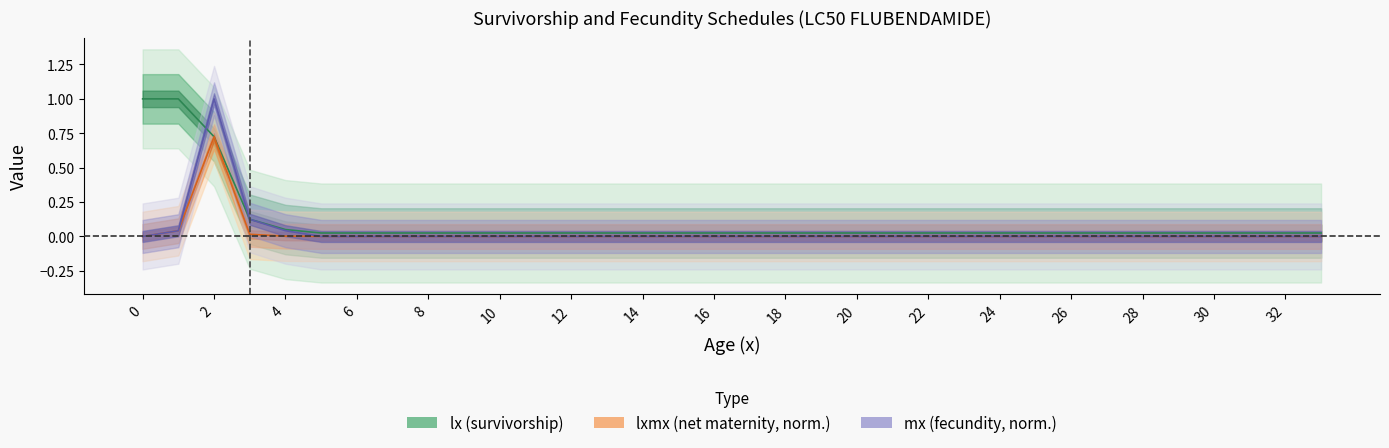

Reading left to right, extract all data points from this chart.

lxmx: 0=0.0	1=0.0	2=0.7	3=0.0	4=0.0	5=0.0	6=0.0	7=0.0	8=0.0	9=0.0	10=0.0	11=0.0	12=0.0	13=0.0	14=0.0	15=0.0	16=0.0	17=0.0	18=0.0	19=0.0	20=0.0	21=0.0	22=0.0	23=0.0	24=0.0	25=0.0	26=0.0	27=0.0	28=0.0	29=0.0	30=0.0	31=0.0	32=0.0	33=0.0
mx: 0=0.0	1=0.0	2=1.0	3=0.1	4=0.0	5=0.0	6=0.0	7=0.0	8=0.0	9=0.0	10=0.0	11=0.0	12=0.0	13=0.0	14=0.0	15=0.0	16=0.0	17=0.0	18=0.0	19=0.0	20=0.0	21=0.0	22=0.0	23=0.0	24=0.0	25=0.0	26=0.0	27=0.0	28=0.0	29=0.0	30=0.0	31=0.0	32=0.0	33=0.0
lx: 0=1.0	1=1.0	2=0.7	3=0.1	4=0.1	5=0.0	6=0.0	7=0.0	8=0.0	9=0.0	10=0.0	11=0.0	12=0.0	13=0.0	14=0.0	15=0.0	16=0.0	17=0.0	18=0.0	19=0.0	20=0.0	21=0.0	22=0.0	23=0.0	24=0.0	25=0.0	26=0.0	27=0.0	28=0.0	29=0.0	30=0.0	31=0.0	32=0.0	33=0.0